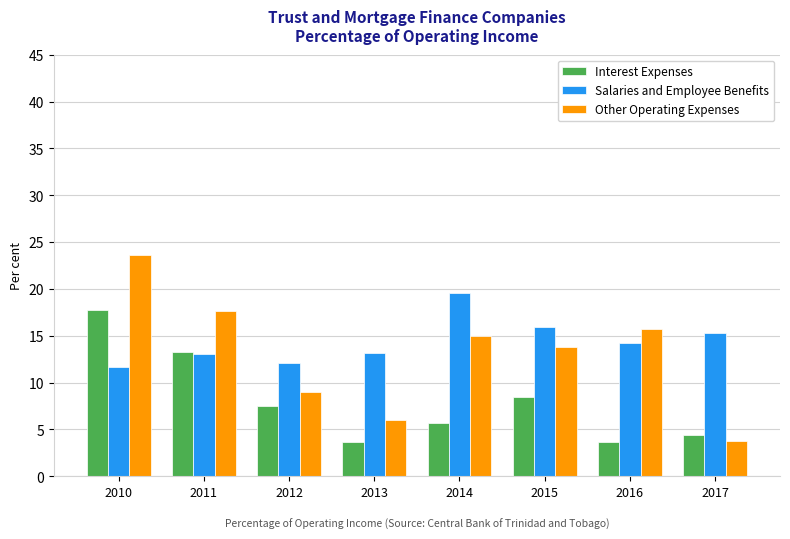

What is the difference between the second highest and minimum values in the Salaries and Employee Benefits series?

4.2